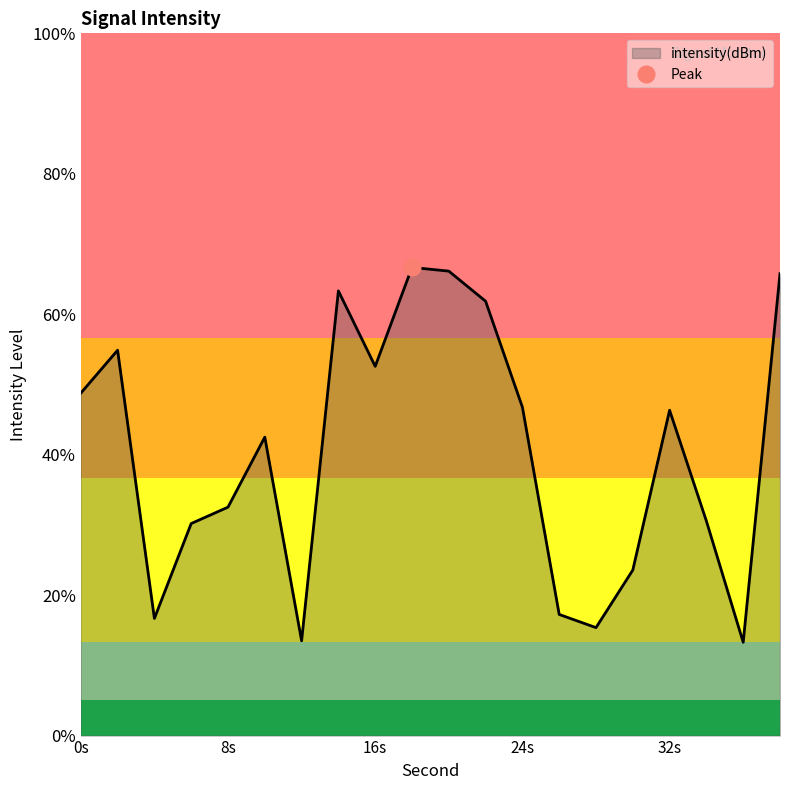

The value at 16s is -29.6. True or false?

False